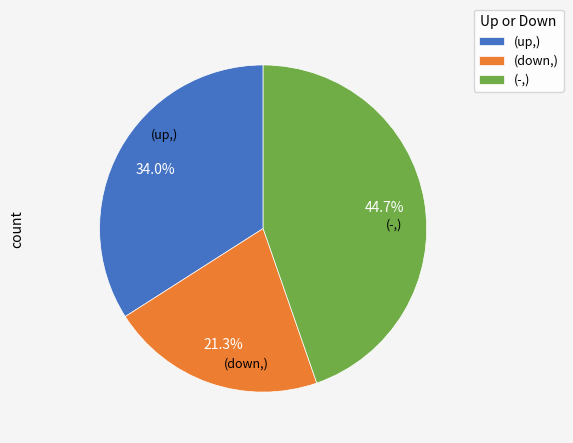

What is the total percentage of (up,) and (down,)?

55.3%